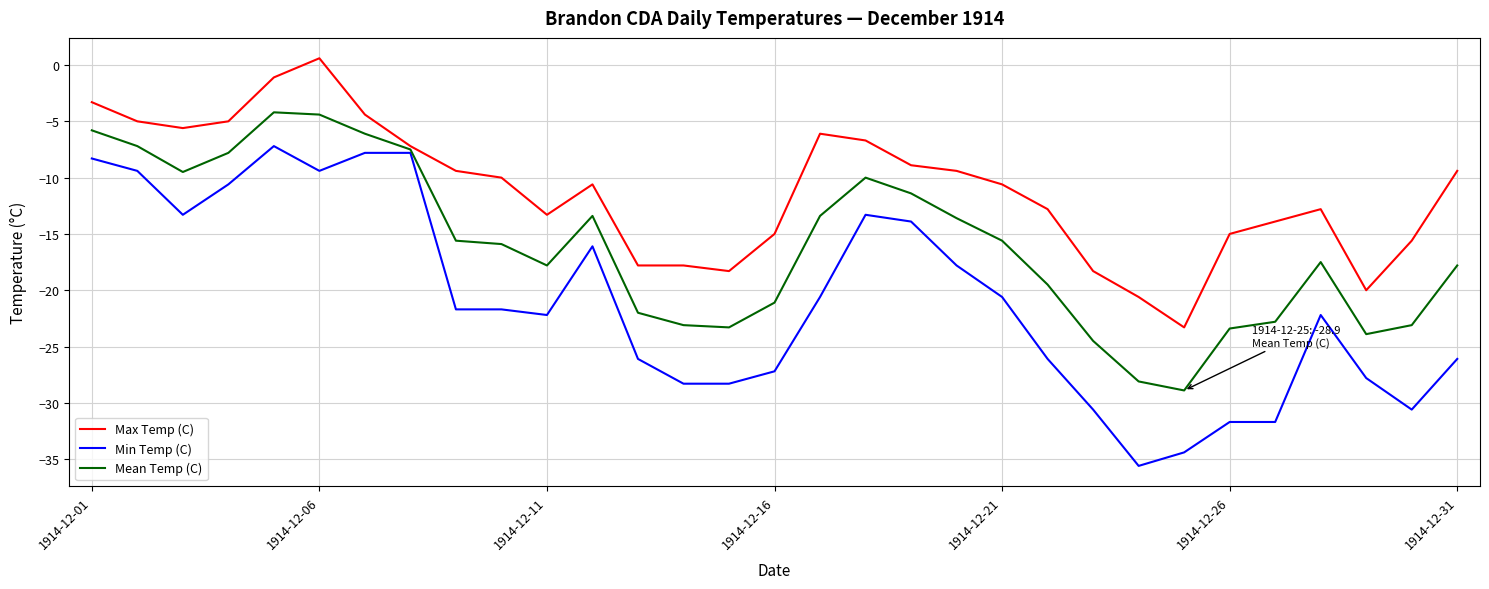

Count the number of categories in the chart.

31